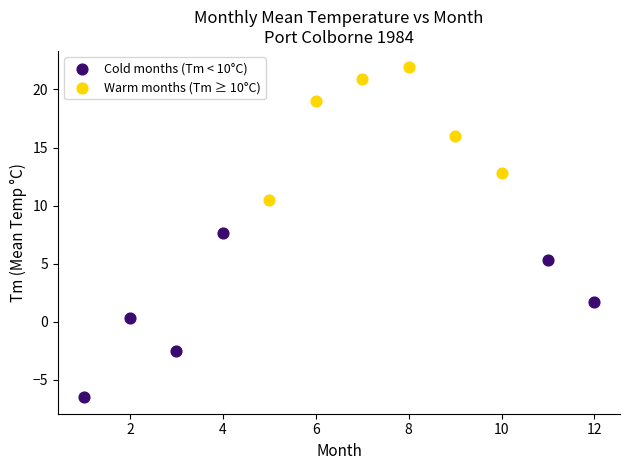

Which series contains the highest Y value?

Warm months (Tm ≥ 10°C)